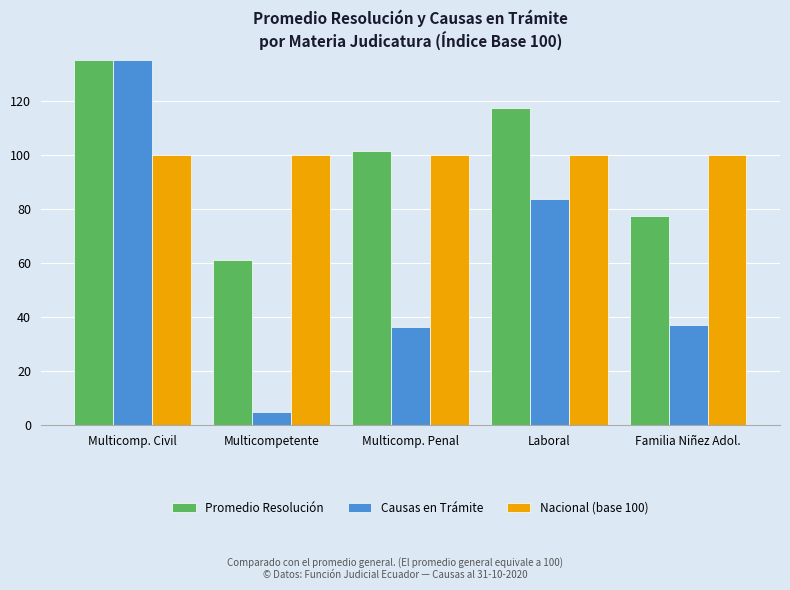

What is the difference between the Causas en Trámite values at Multicompetente and Multicomp. Civil?

332.5